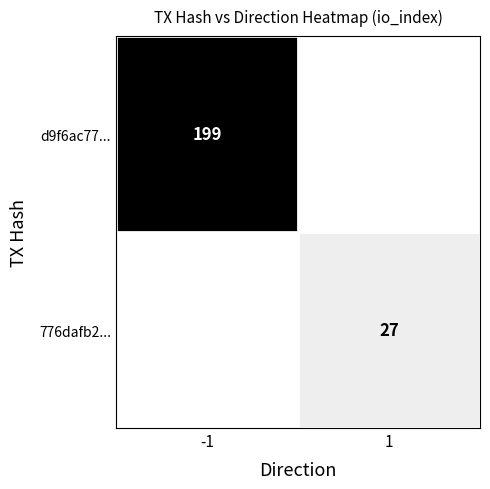

At which label does d9f6ac77... reach its minimum?

1